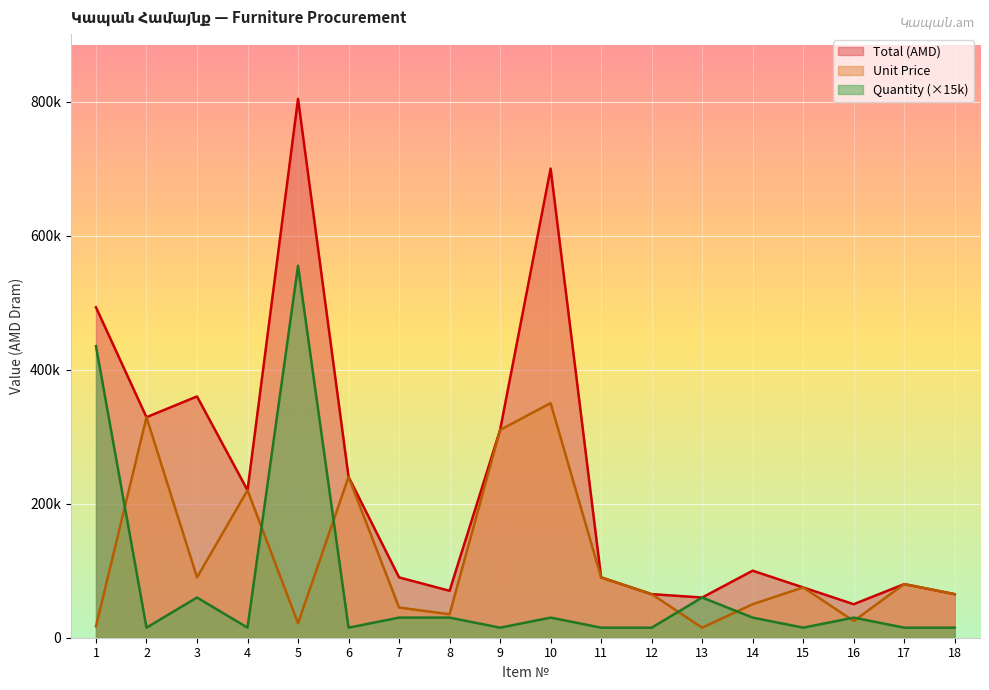

List the labels in order of Unit Price value, largest first.

10, 2, 9, 6, 4, 3, 11, 17, 15, 12, 18, 14, 7, 8, 16, 5, 1, 13